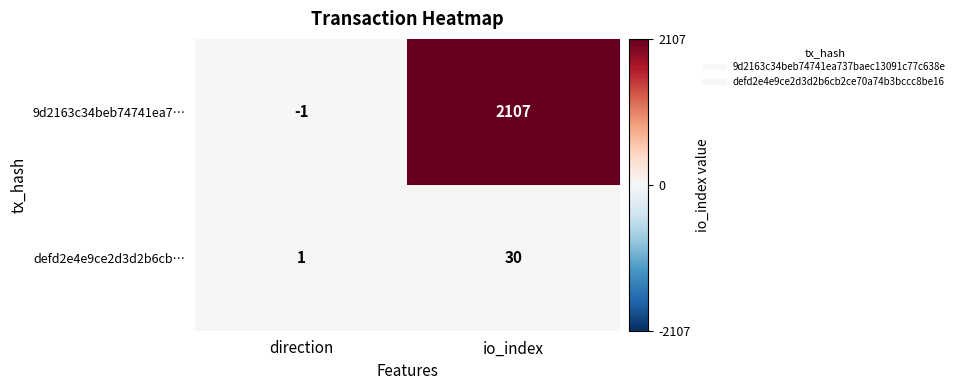

List the series in order of their overall mean, highest first.

9d2163c34beb74741ea7…, defd2e4e9ce2d3d2b6cb…